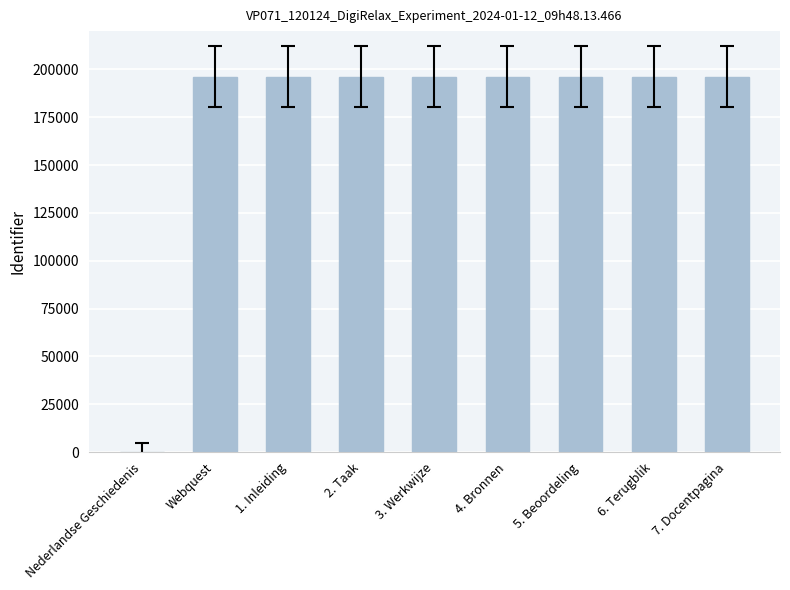

What is the change in value from 5. Beoordeling to 7. Docentpagina?

+2